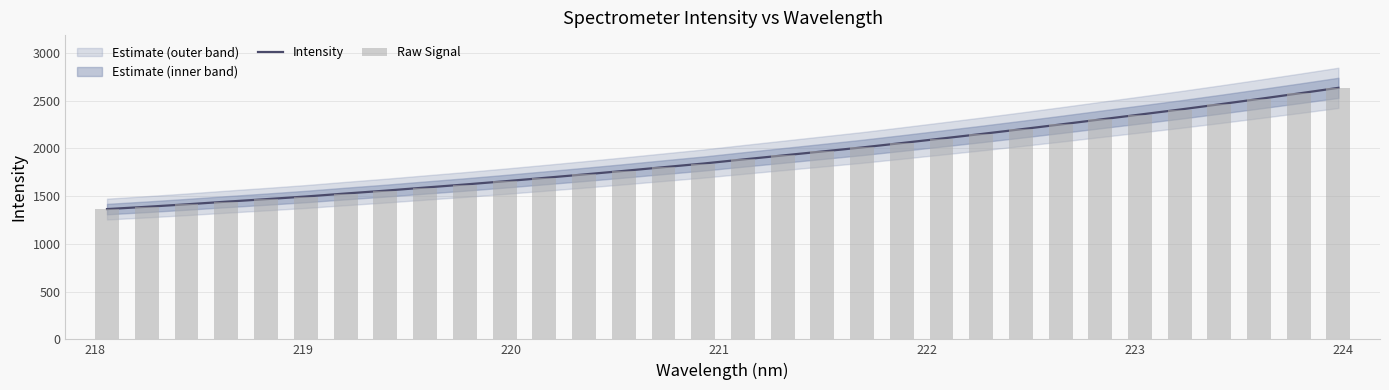

What is the average value of the Raw Signal series?

1910.1